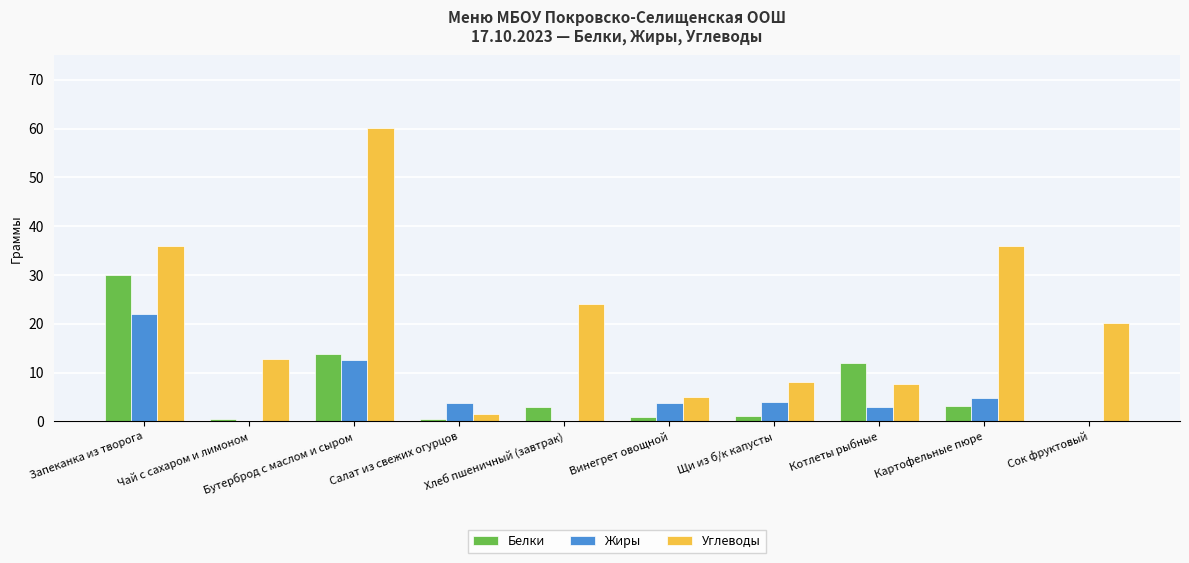

Between Чай с сахаром и лимоном and Салат из свежих огурцов, which series saw the biggest shift?

Углеводы